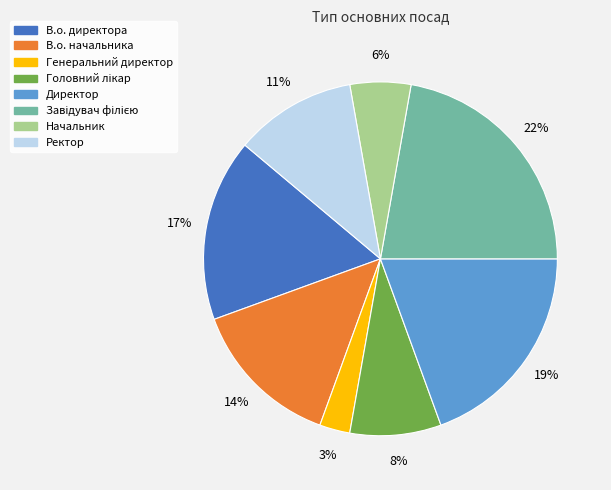

Between Директор and В.о. директора, which is larger?

Директор